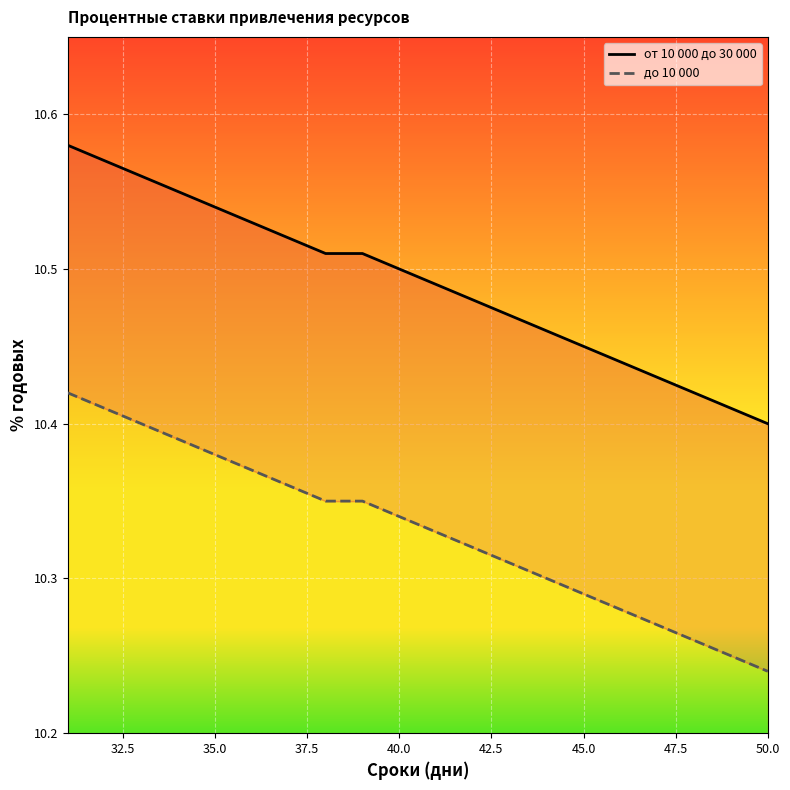

Reading right to left, extract all data points from this chart.

от 10 000 до 30 000: 10.4	10.4	10.4	10.4	10.4	10.4	10.5	10.5	10.5	10.5	10.5	10.5	10.5	10.5	10.5	10.5	10.6	10.6	10.6	10.6
до 10 000: 10.2	10.2	10.3	10.3	10.3	10.3	10.3	10.3	10.3	10.3	10.3	10.3	10.3	10.4	10.4	10.4	10.4	10.4	10.4	10.4